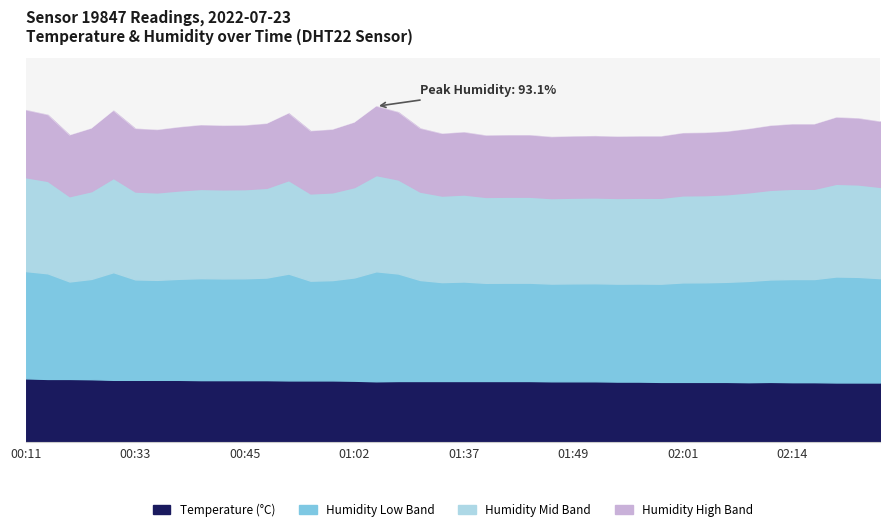

Count the number of values greater than 106.

22